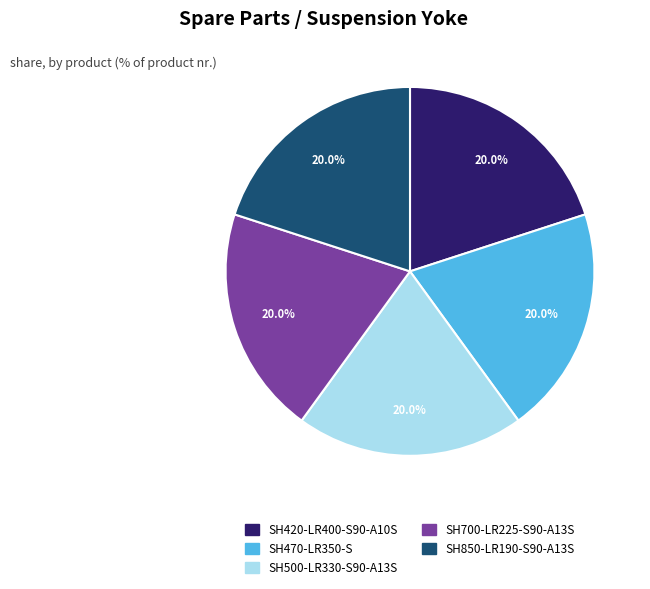

Is there a majority slice in this chart?

No